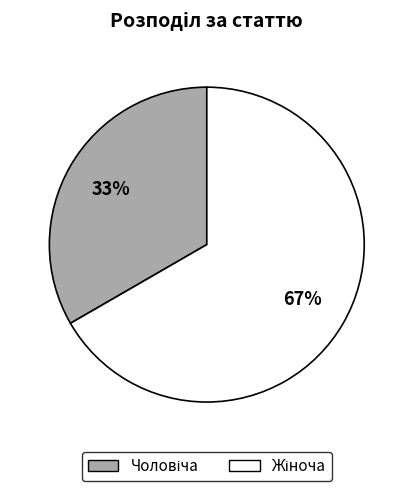

To the nearest percent, what is the average slice percentage?

50%